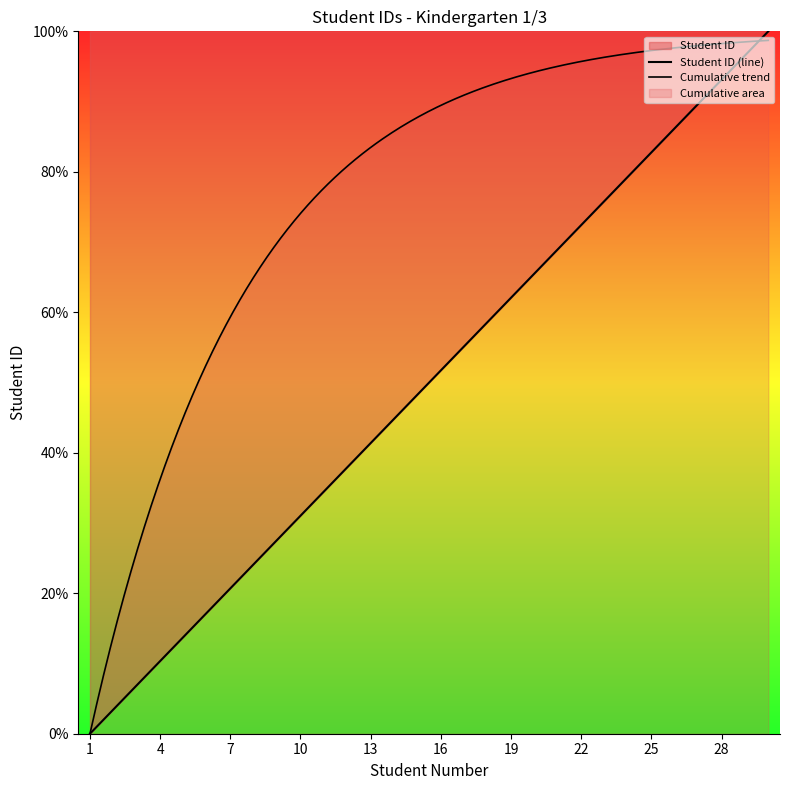

Which label corresponds to the smallest value in the chart?

1